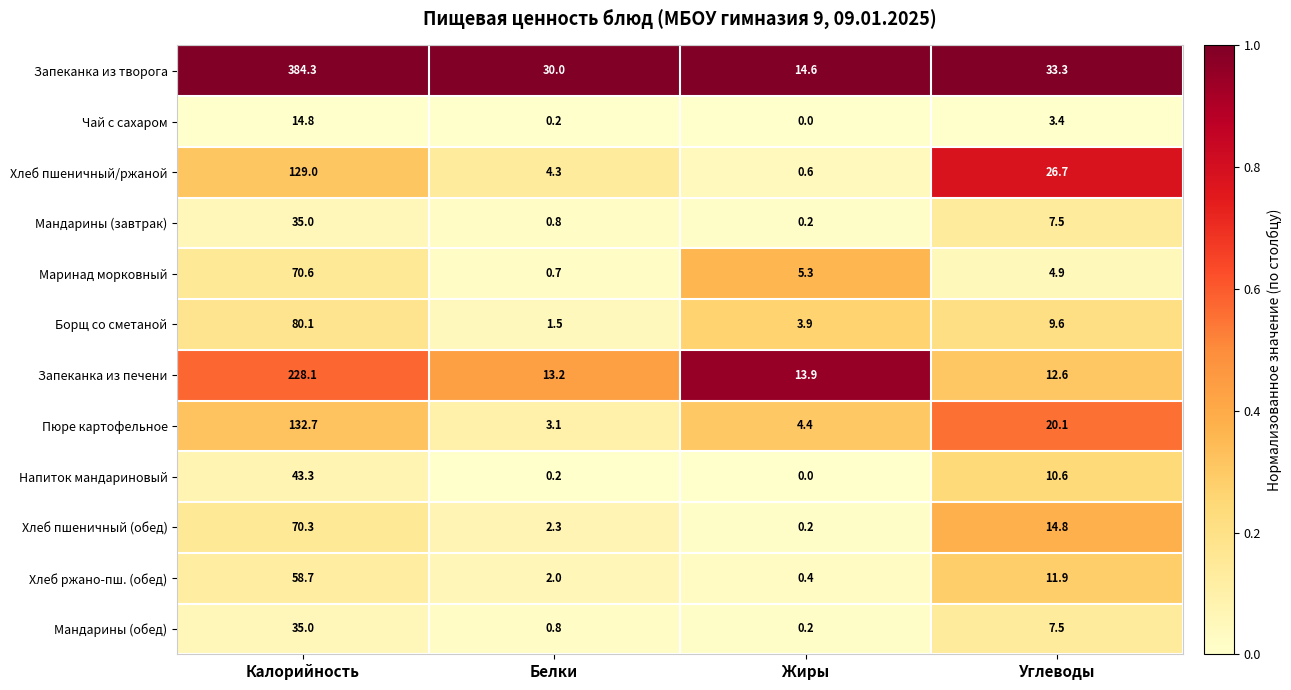

Is the value of Маринад морковный at Углеводы greater than the value of Хлеб пшеничный/ржаной at Калорийность?

No